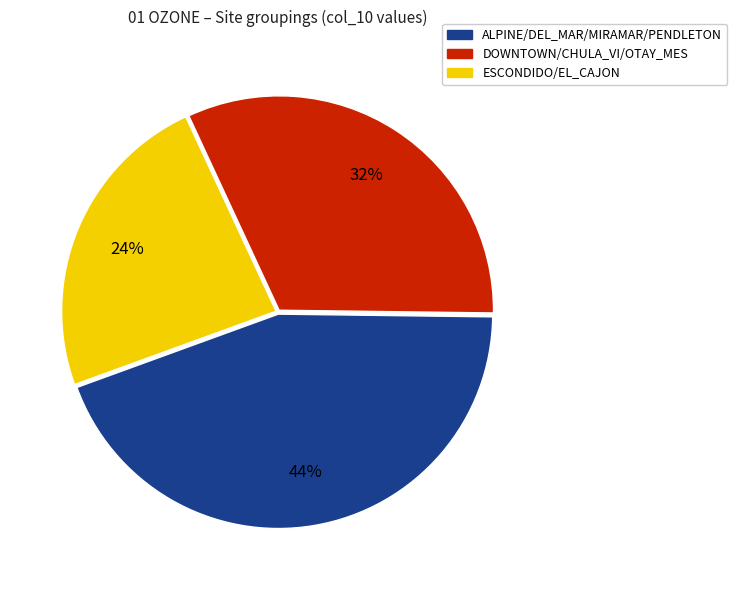

Count the number of slices in the pie.

3